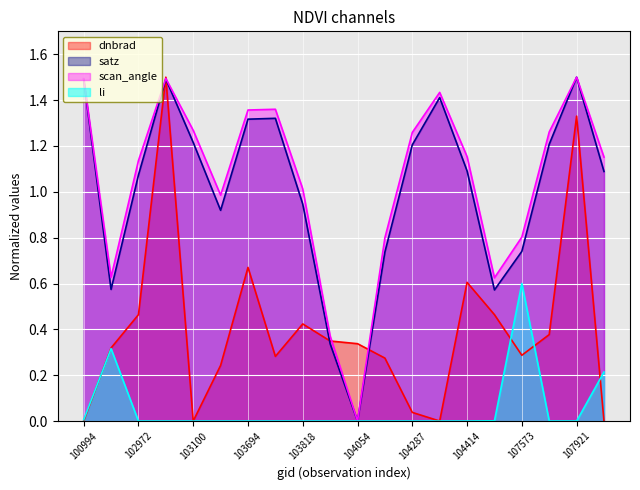

Is it true that dnbrad equals 0.6 at 104414?

True